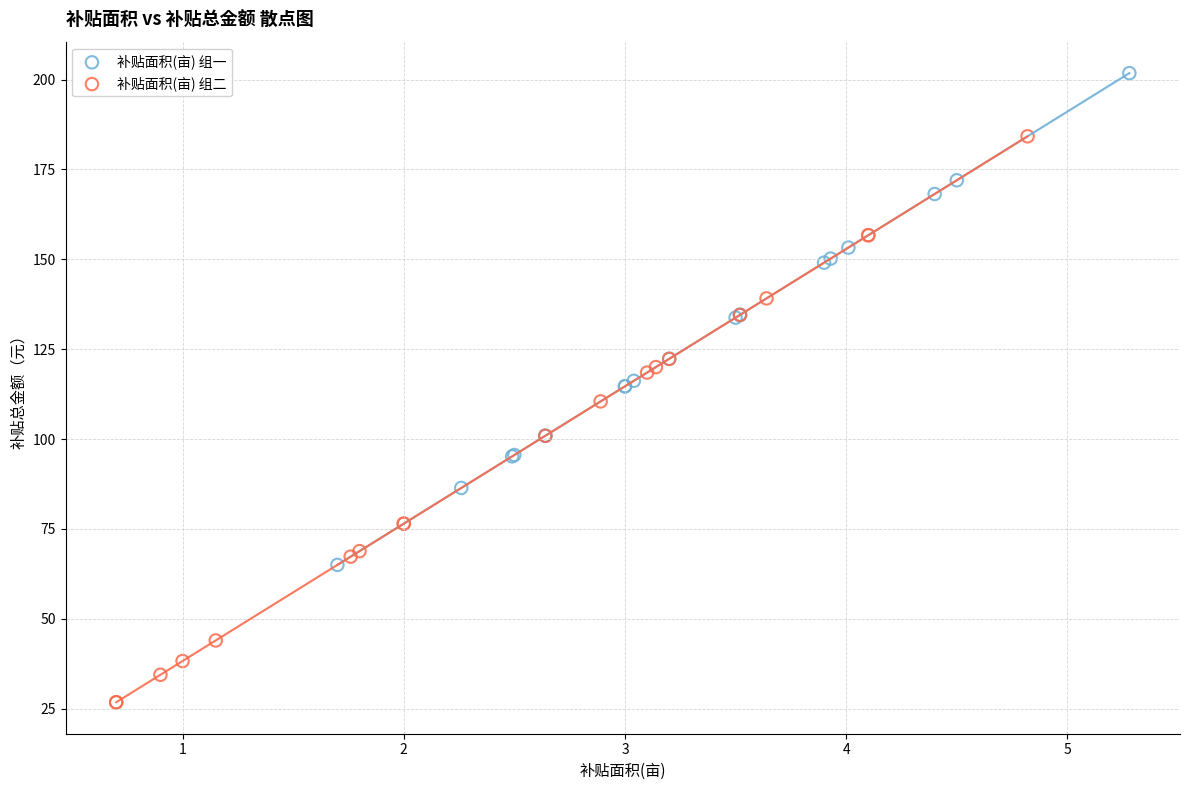

Which series has the widest spread of Y values?

补贴面积(亩) 组二